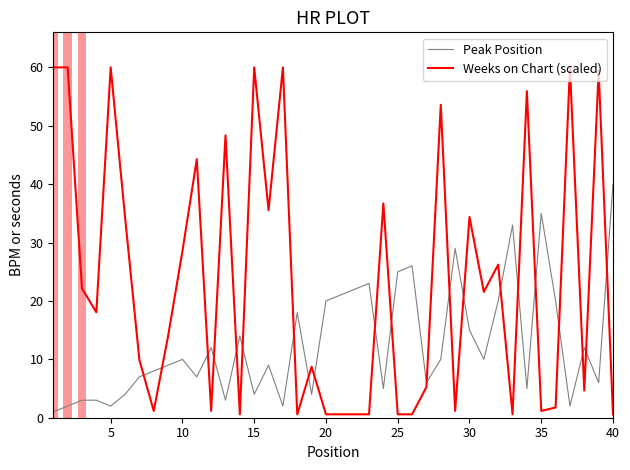

At how many categories does at least one series exceed 59?

7